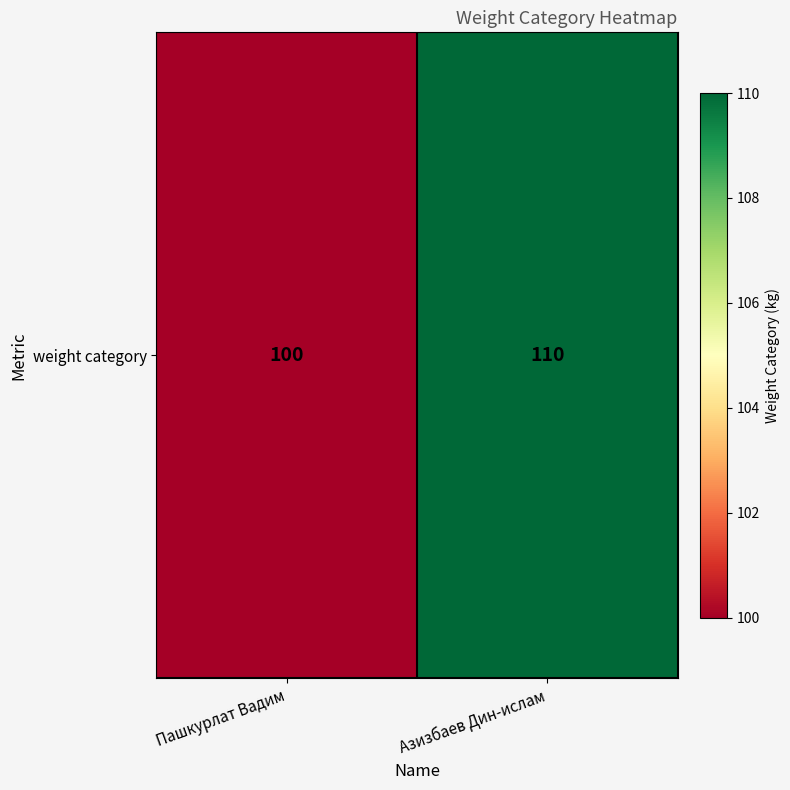

Rank the categories by value from highest to lowest.

Азизбаев Дин-ислам, Пашкурлат Вадим